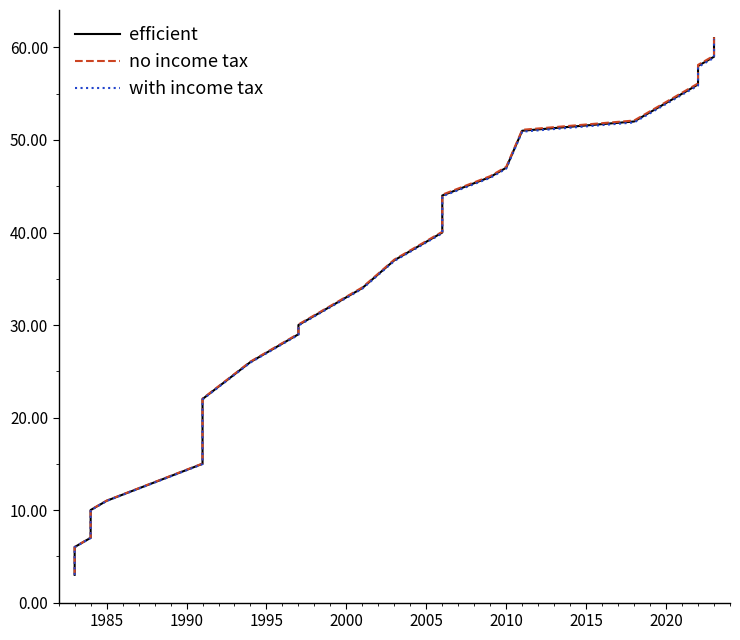

True or false: efficient and with income tax intersect in this chart.

False